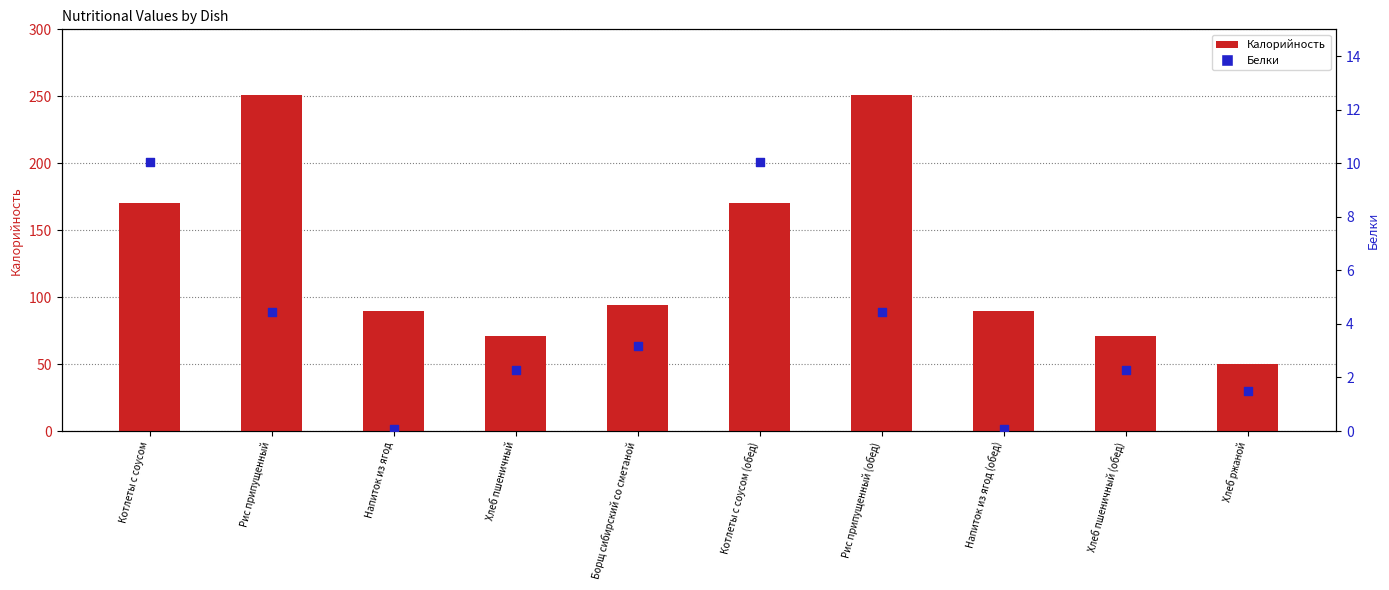

Which series has the largest total across all categories?

Калорийность